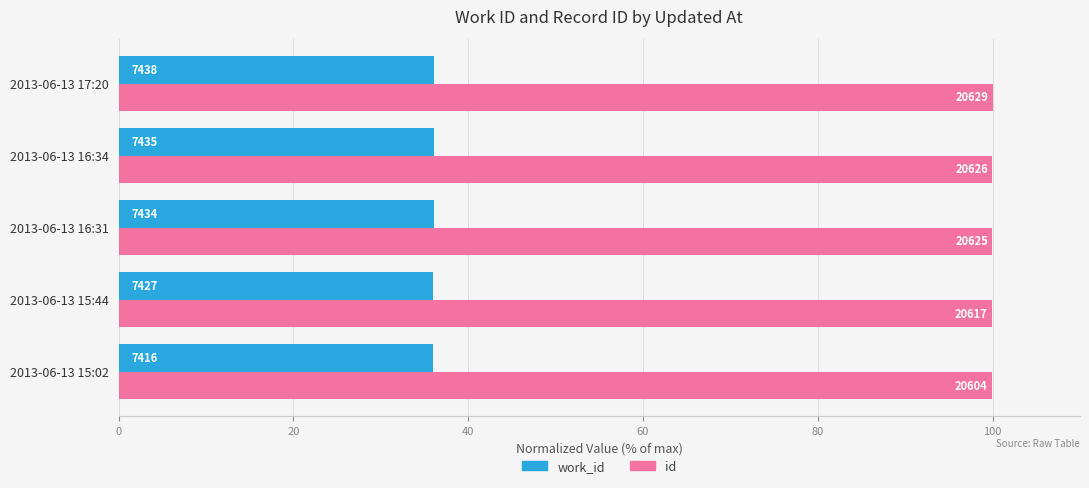

What is the average value of the work_id series?

36.0